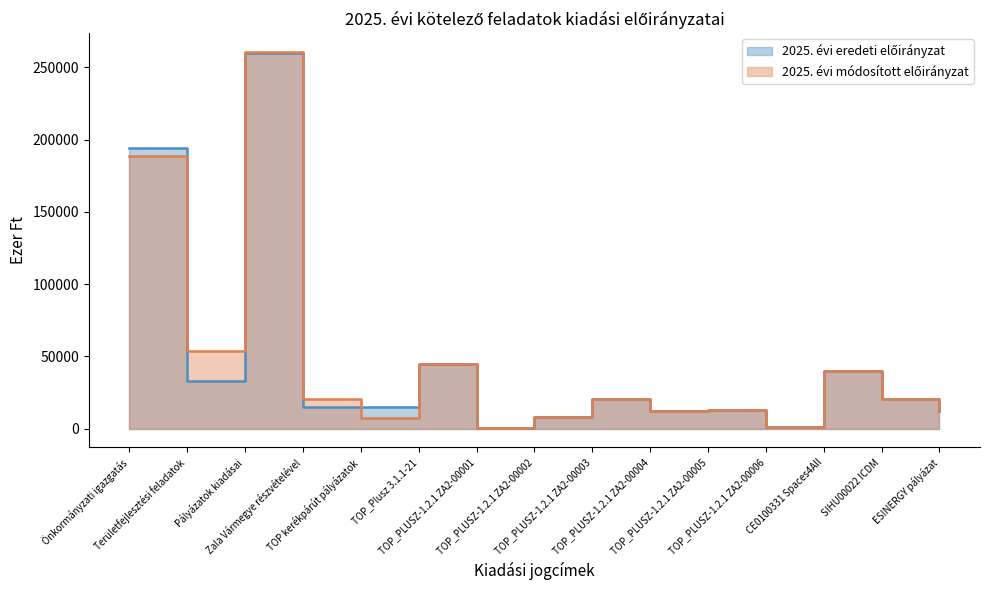

What is the label of the 6th point from the left?

TOP_Plusz 3.1.1-21